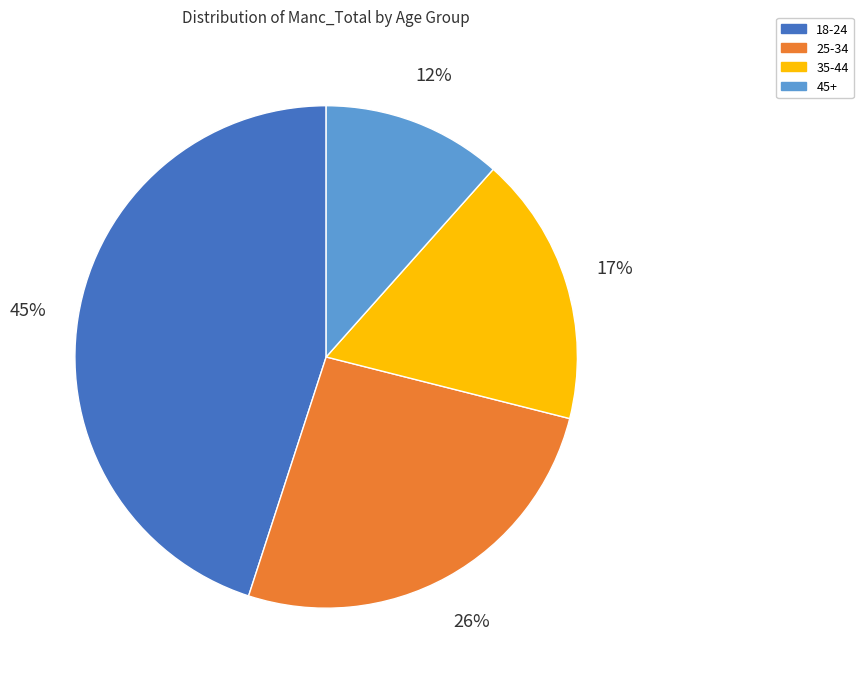

Is there any slice that represents more than half of the pie?

No